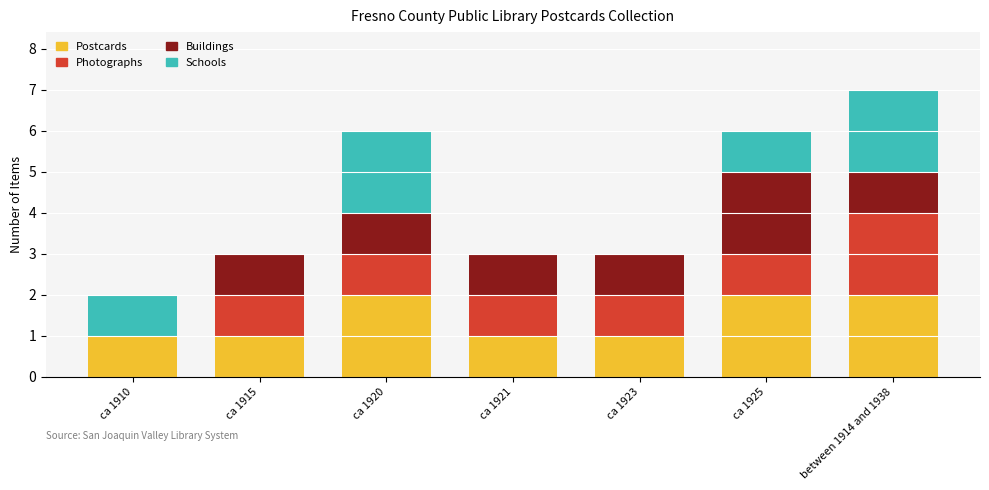

What is the sum of all Postcards values?

10